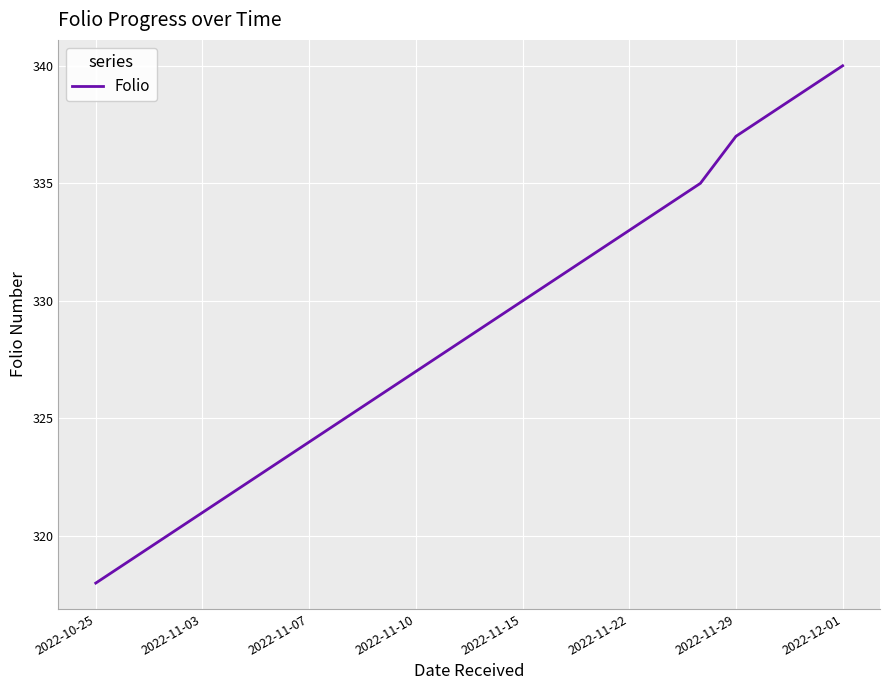

What is the smallest value displayed?

318